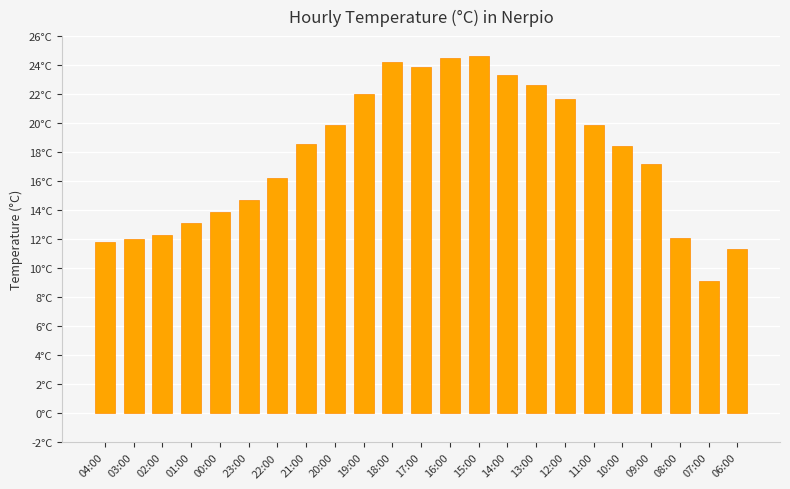

Does the chart contain any negative values?

No